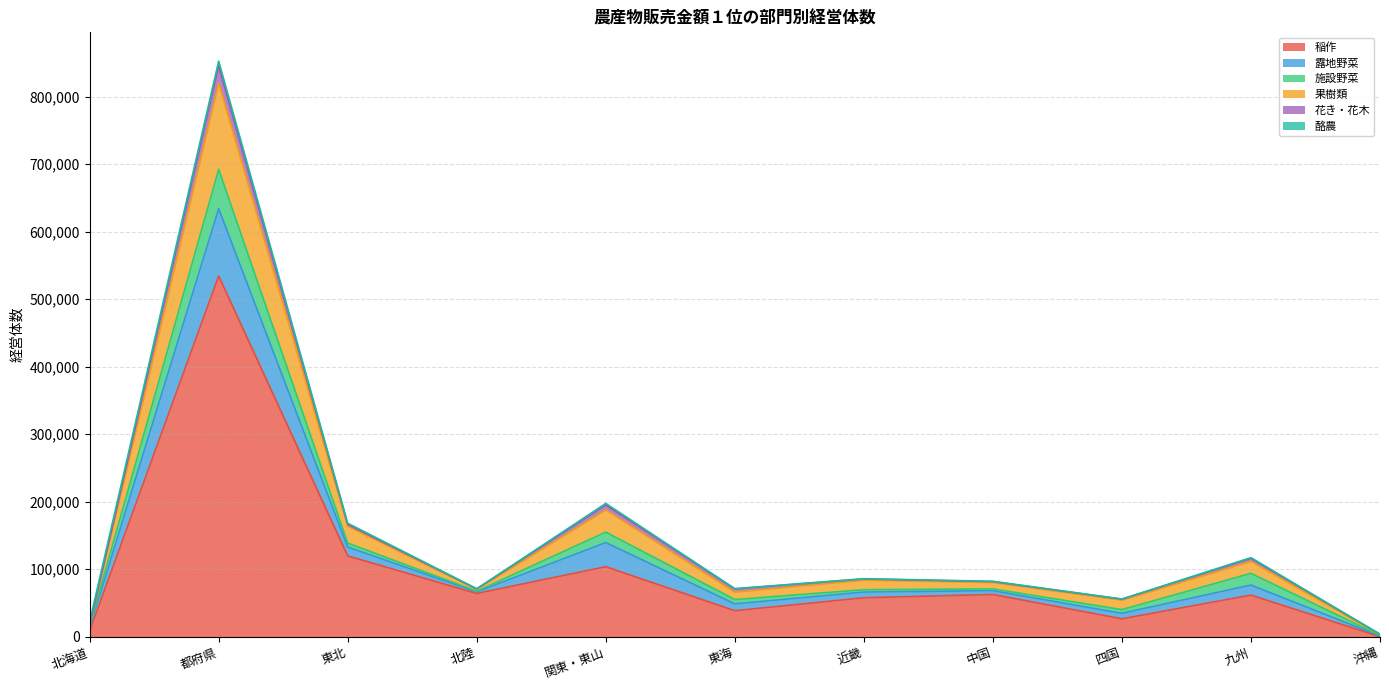

Is it true that 稲作 equals 26536 at 四国?

True